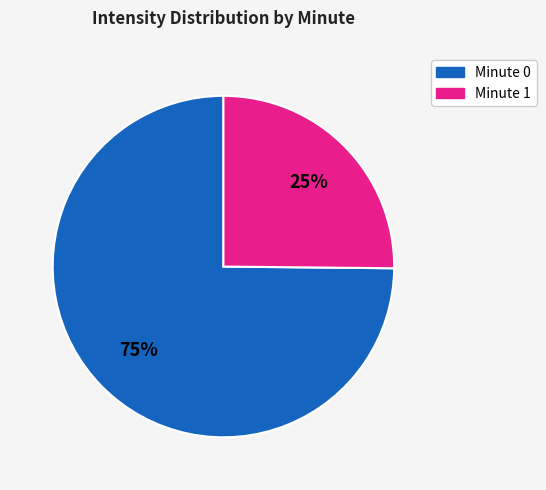

How many slices are in this pie chart?

2